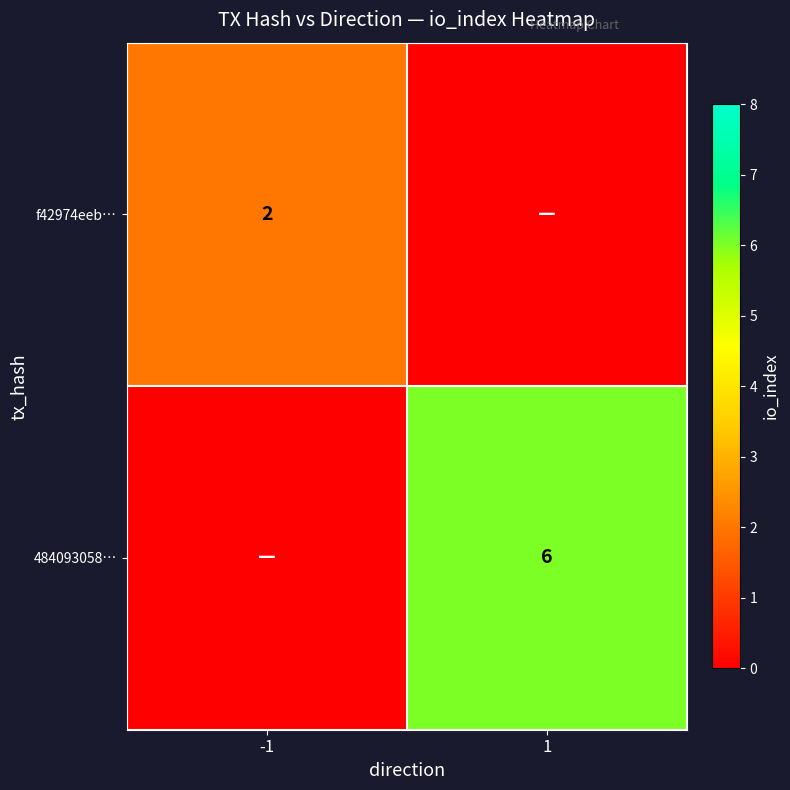

The value of f42974eeb… at -1 is 3. True or false?

False